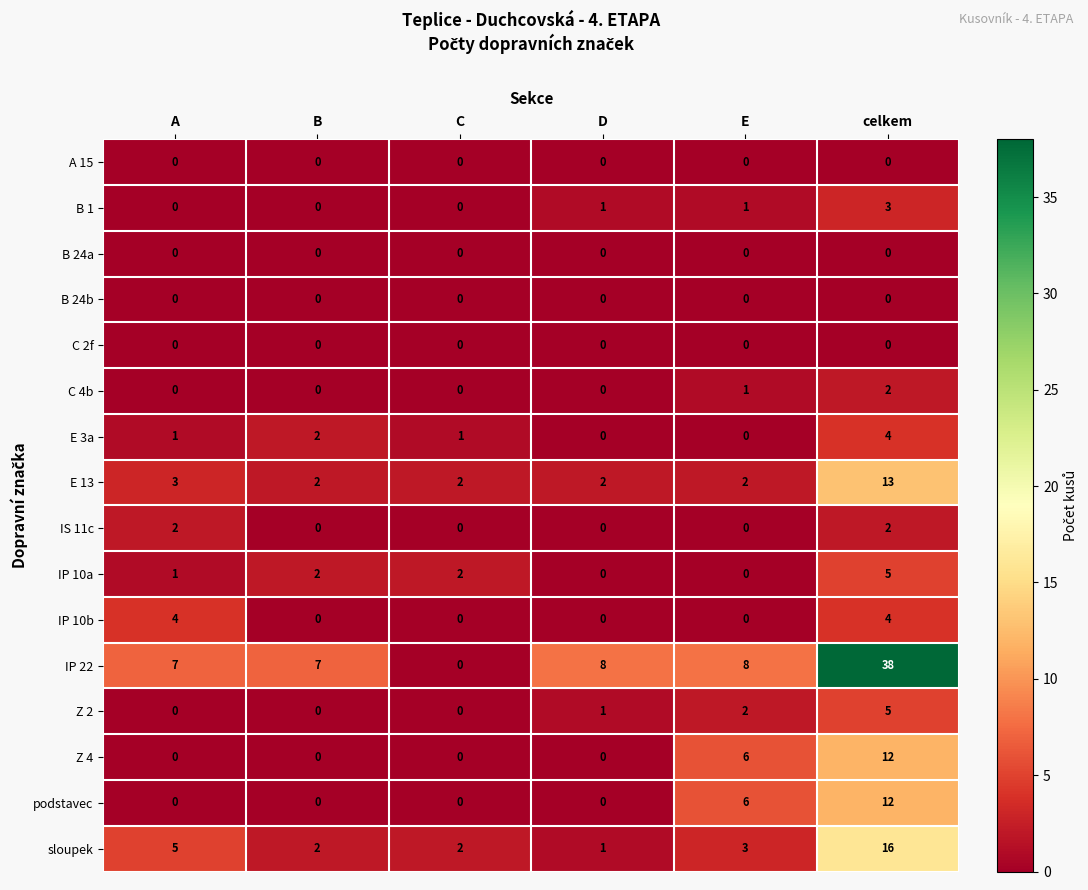

Which label corresponds to the largest value in the chart?

celkem